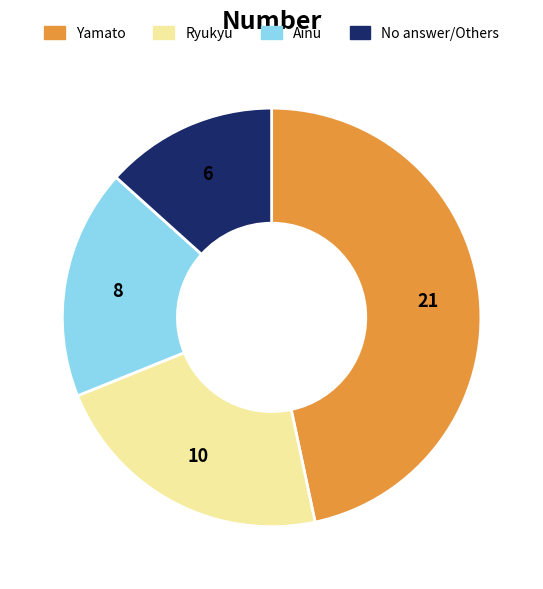

Is there any slice that represents more than half of the pie?

No